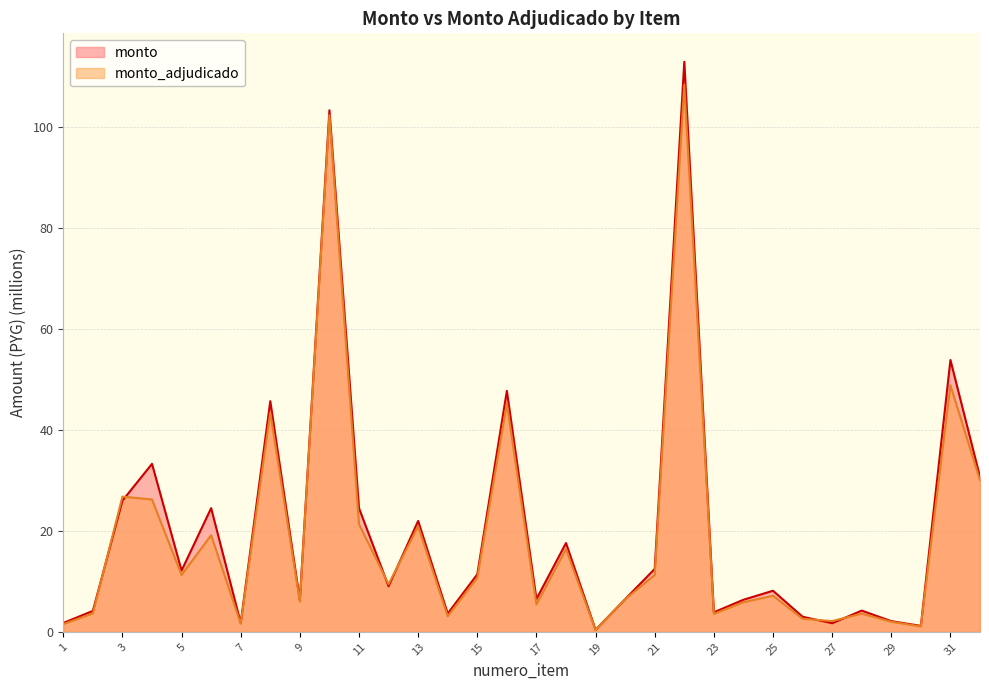

At which label does monto_adjudicado reach its minimum?

19